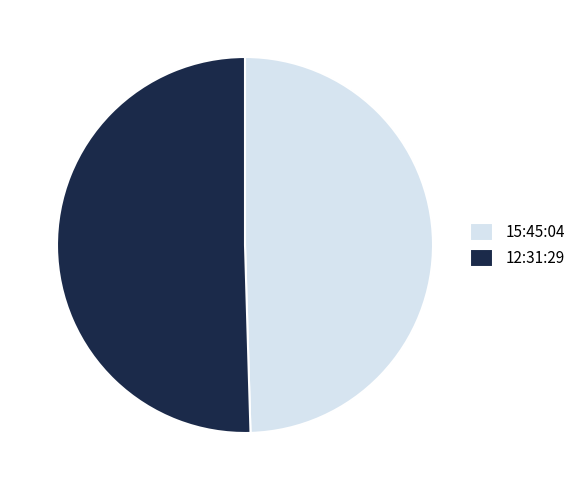

Which category has the smallest portion of the pie?

15:45:04